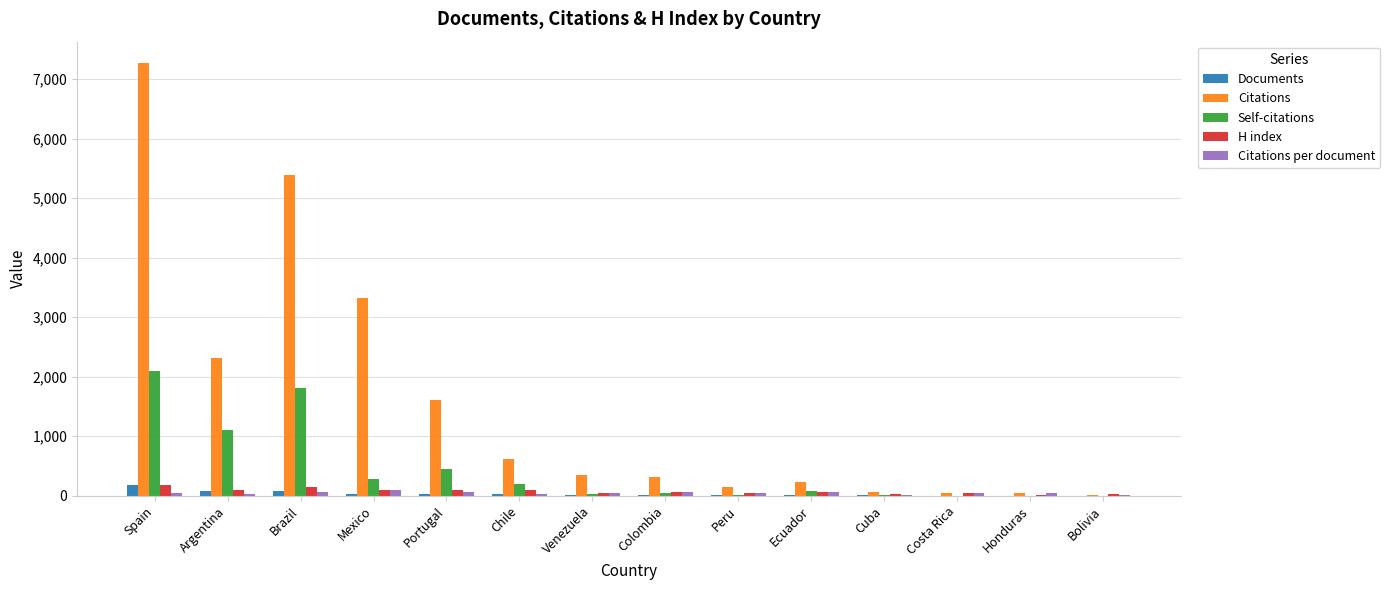

Count the number of data series in this chart.

5